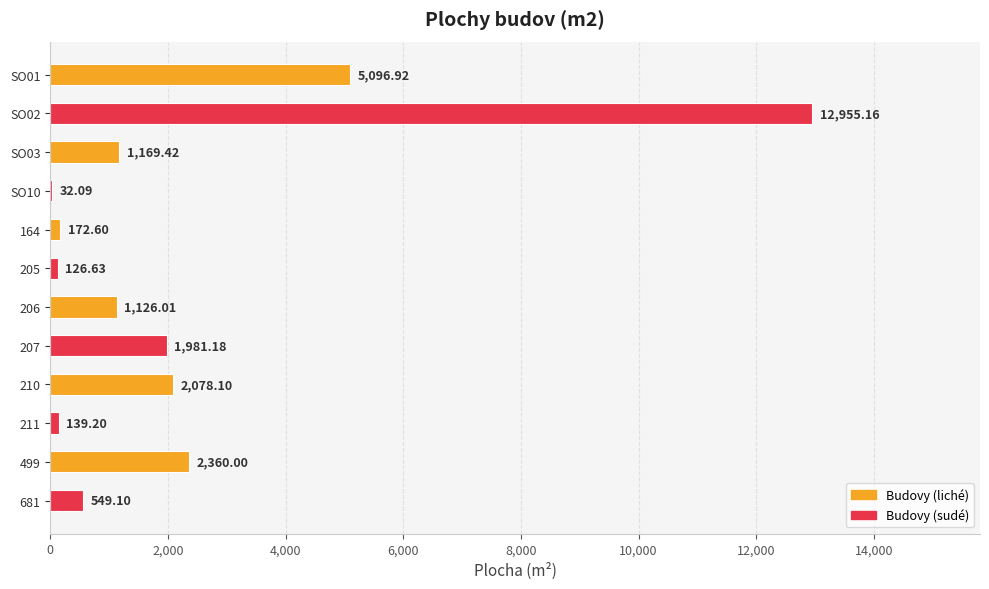

What is the sum of all values?

27786.4